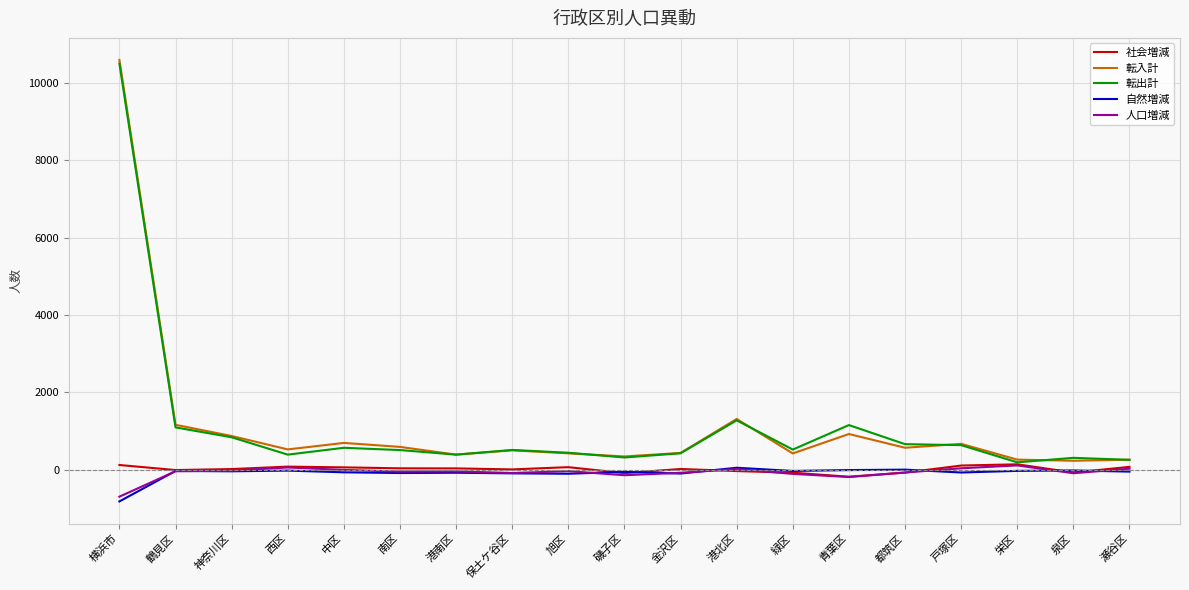

The 転出計 series shows 509 at 南区. True or false?

True